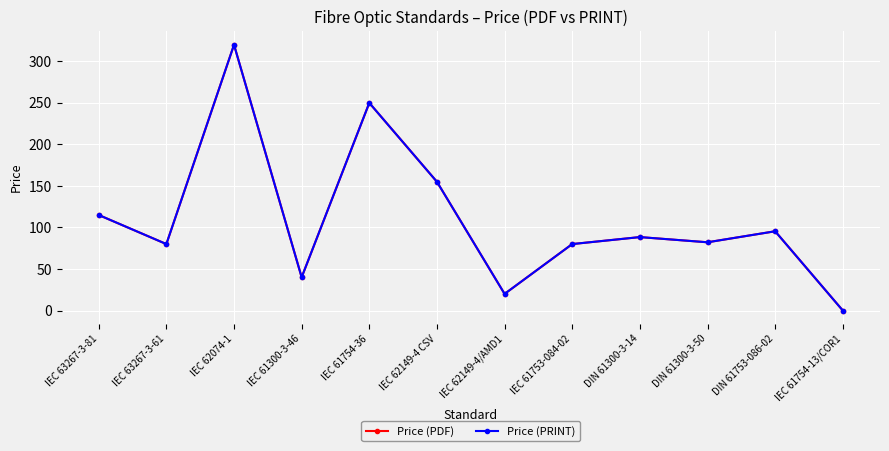

Which category has the lowest value in the Price (PRINT) series?

IEC 61754-13/COR1